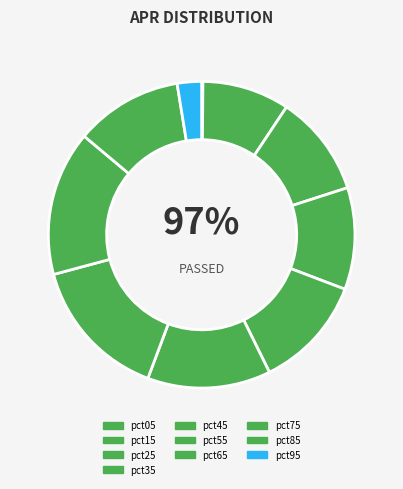

What percentage is NOT represented by pct95?

97.4%